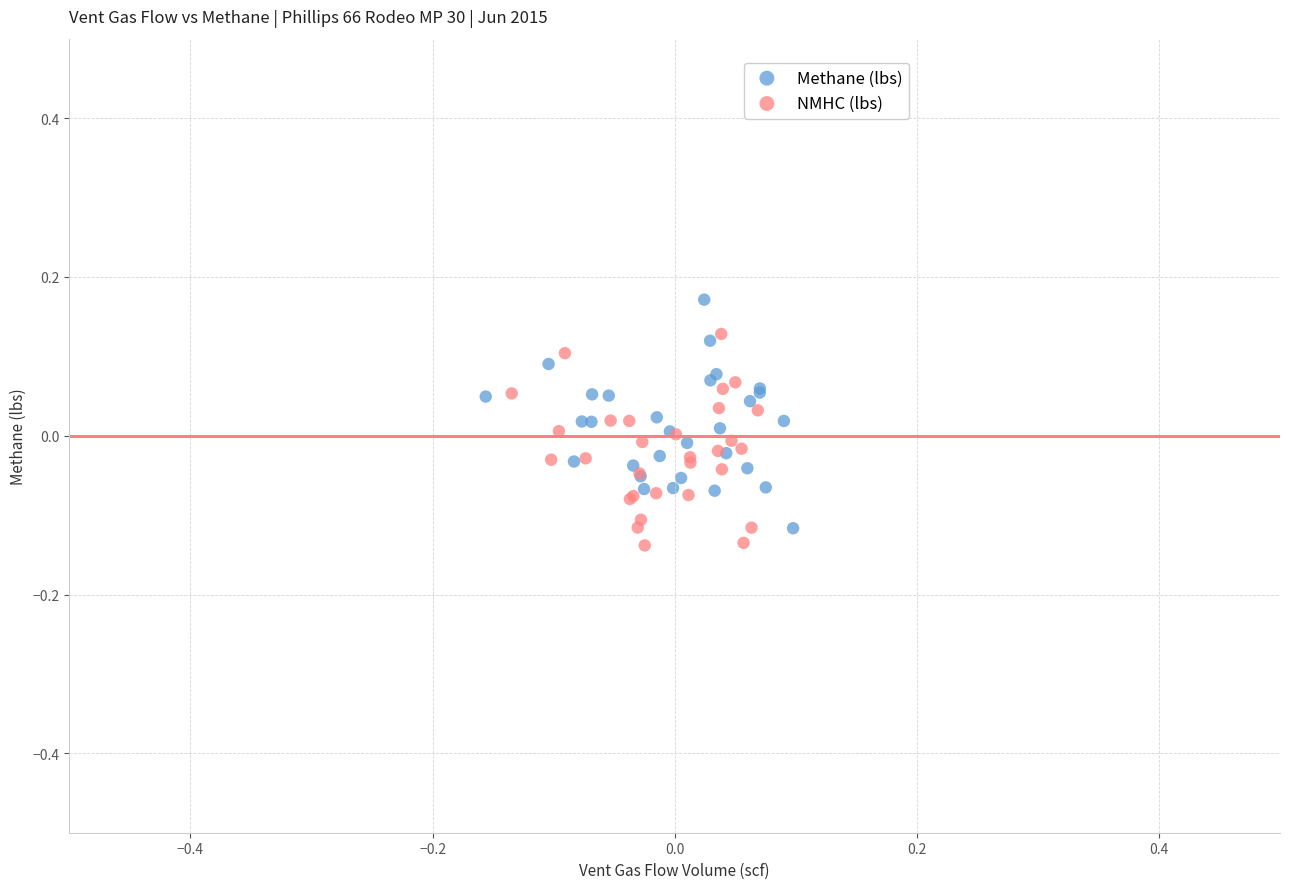

Which series reaches the maximum Y coordinate?

Methane (lbs)